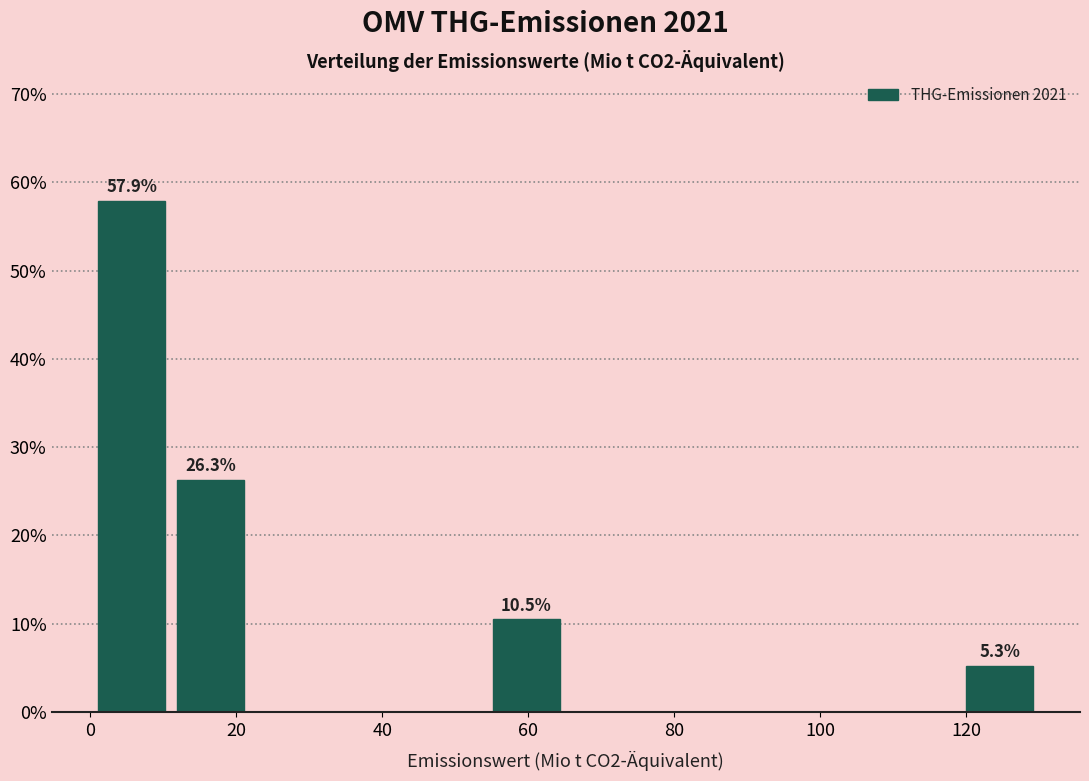

Which range on the x-axis has the tallest bar?

0 to 12